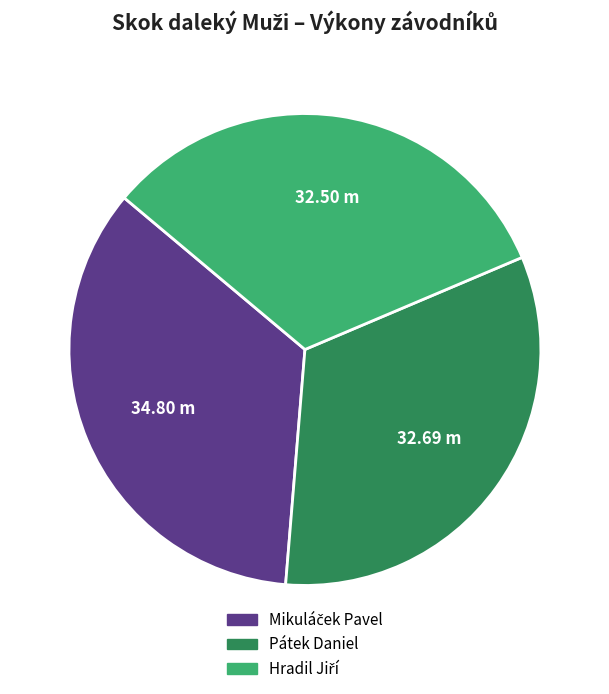

Does any single category account for the majority?

No